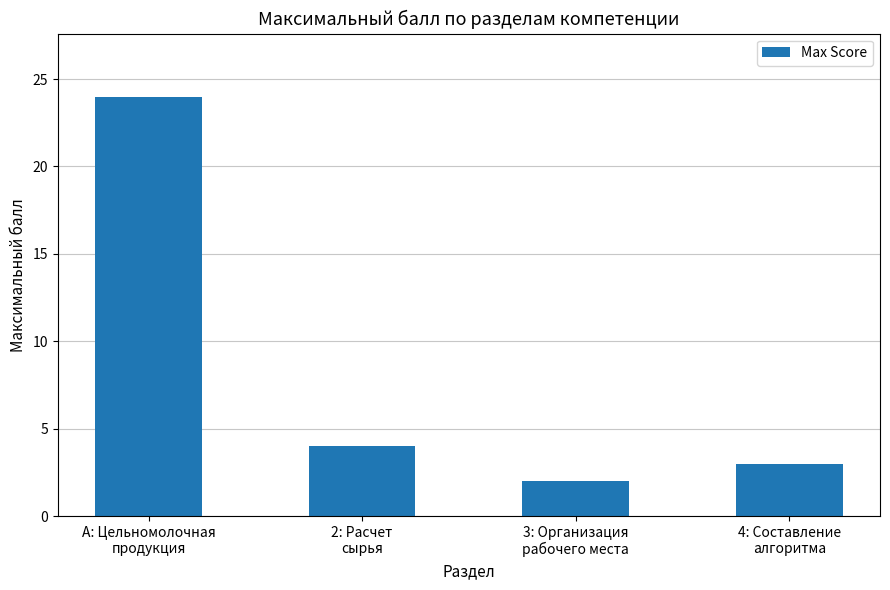

Reading right to left, extract all data points from this chart.

4: Составление
алгоритма=3	3: Организация
рабочего места=2	2: Расчет
сырья=4	А: Цельномолочная
продукция=24